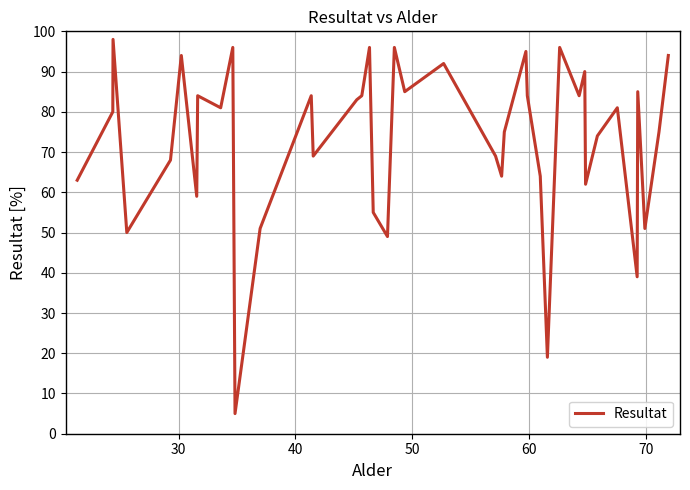

What is the difference between the maximum and minimum values?

93